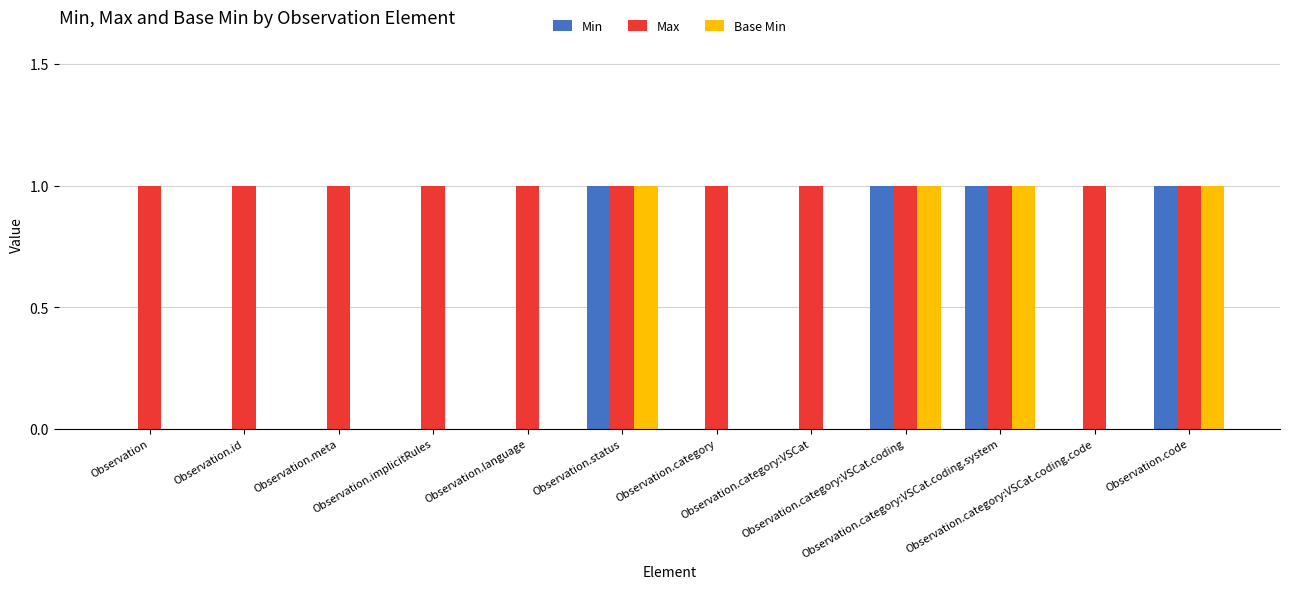

What is the total value across all series at Observation.id?

1